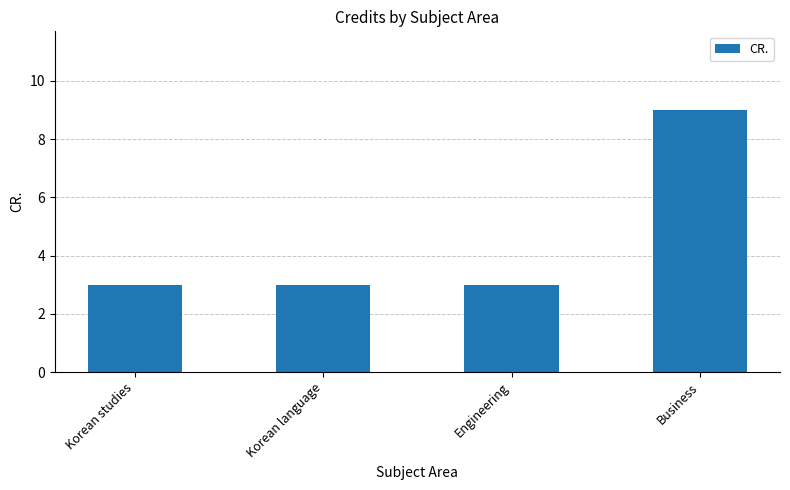

Reading left to right, transcribe all the data shown in this chart.

3	3	3	9